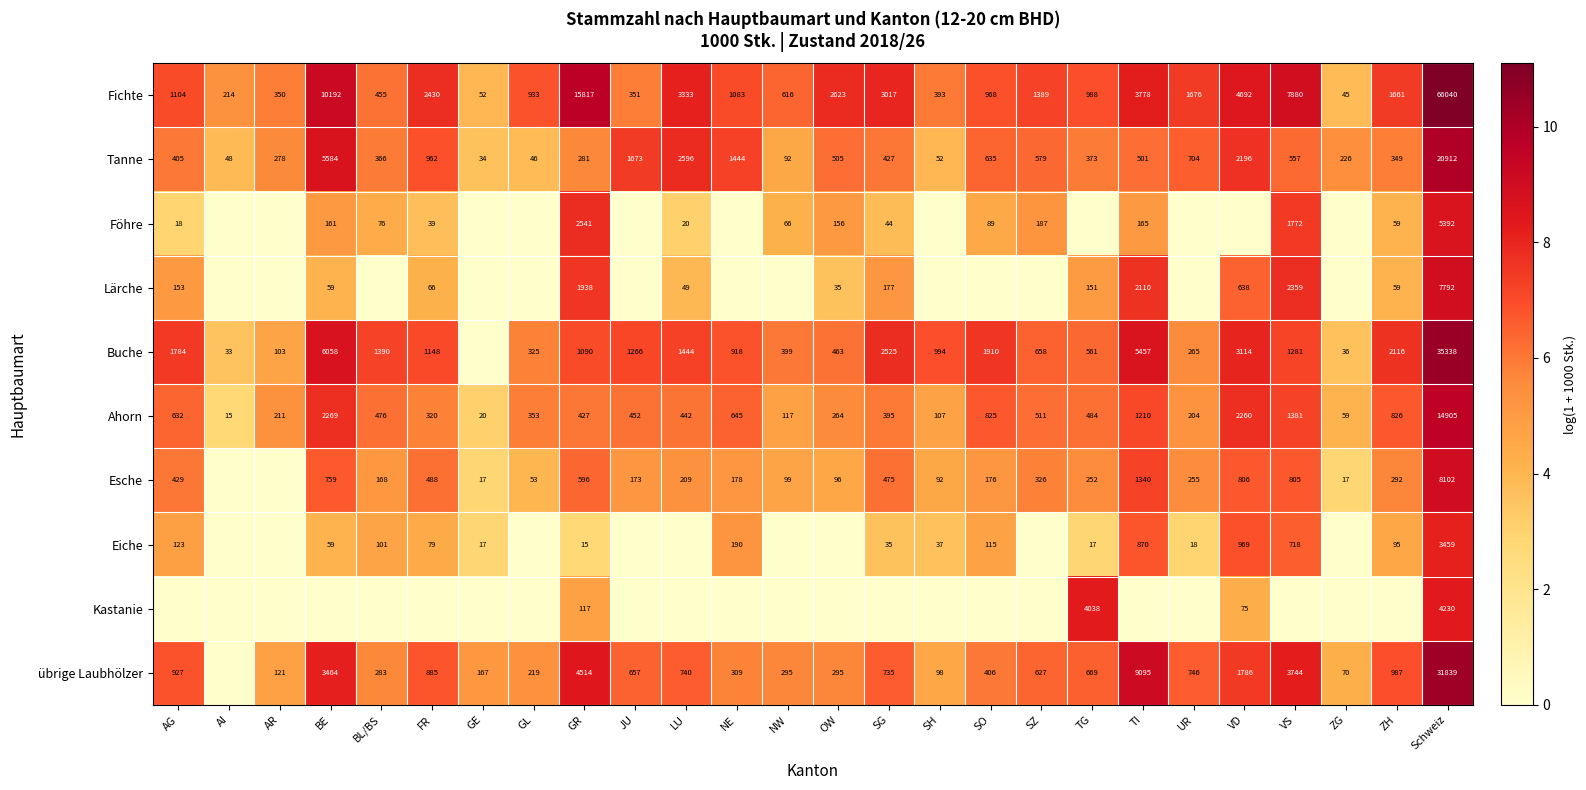

Count the number of data series in this chart.

10